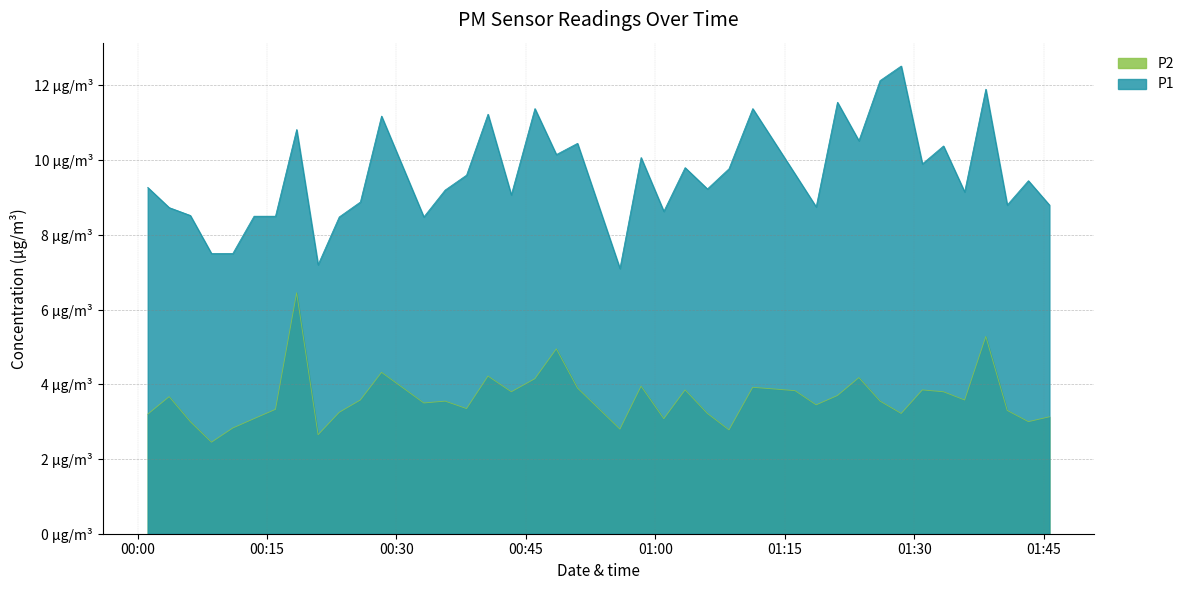

True or false: P1 and P2 cross at least once.

False